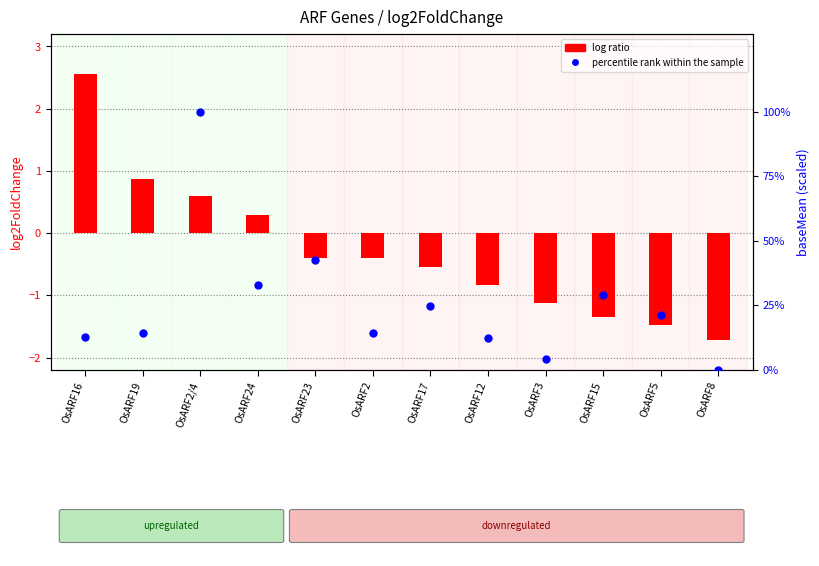

Which series contains the highest Y value?

percentile rank within the sample